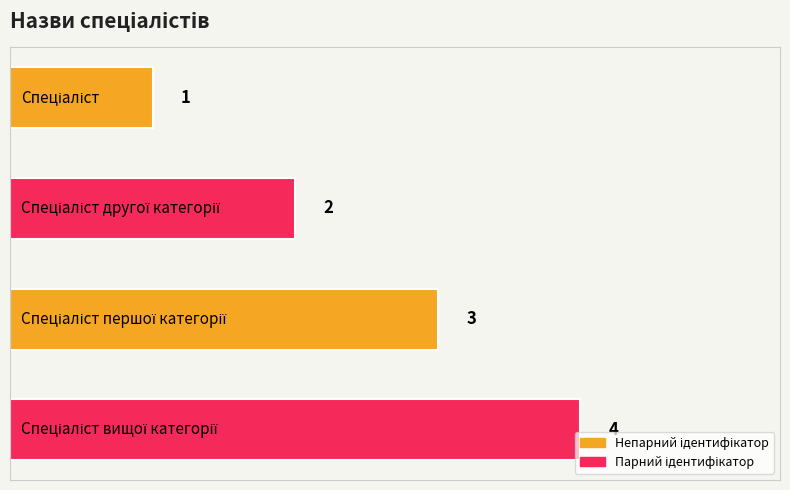

What is the difference between the maximum and minimum values?

3